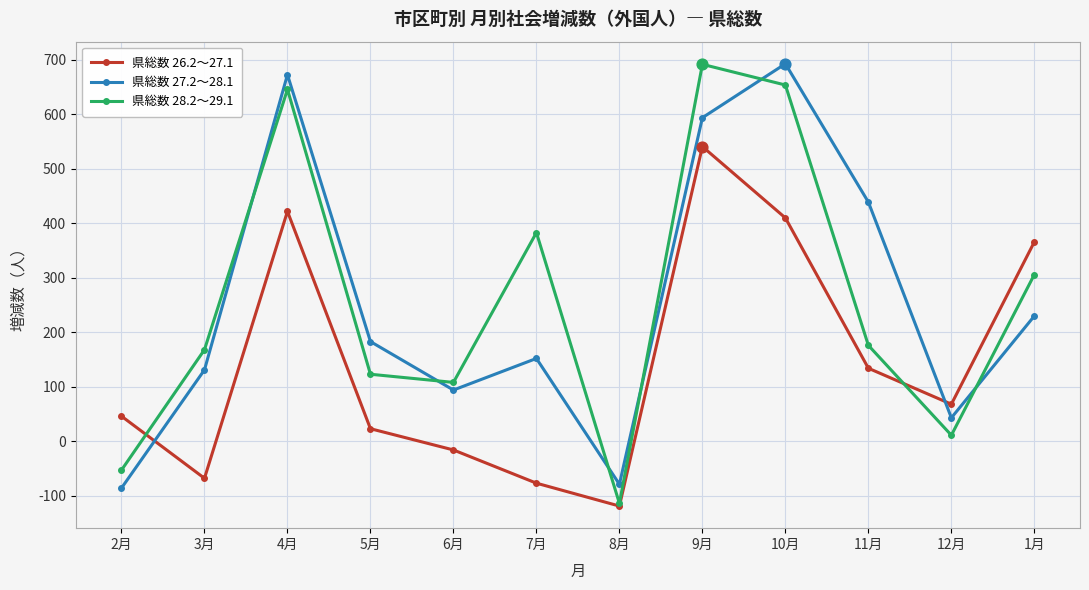

Is the value of 県総数 27.2～28.1 at 4月 greater than the value of 県総数 28.2～29.1 at 9月?

No